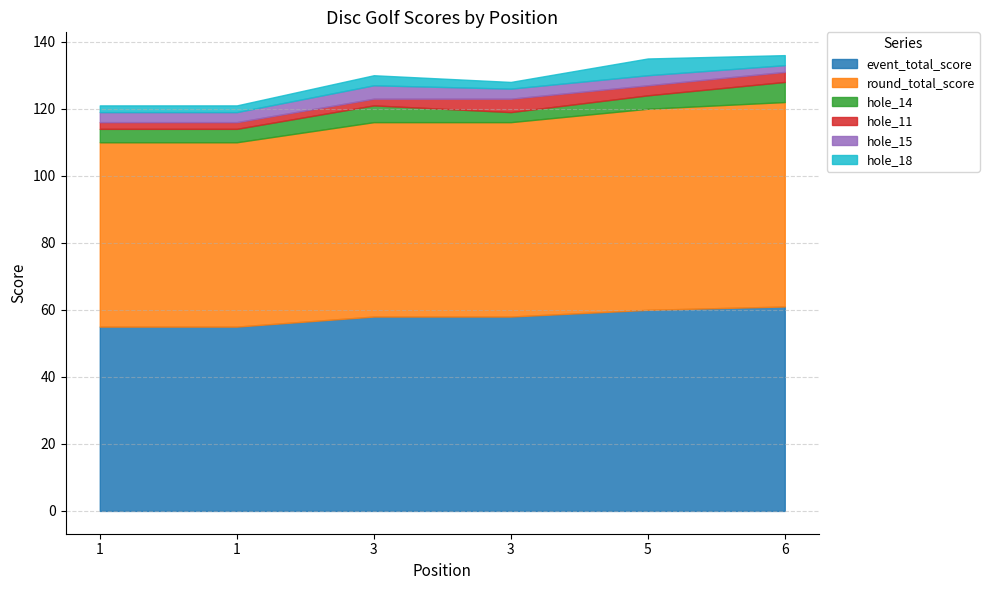

How many data points does each series have?

6